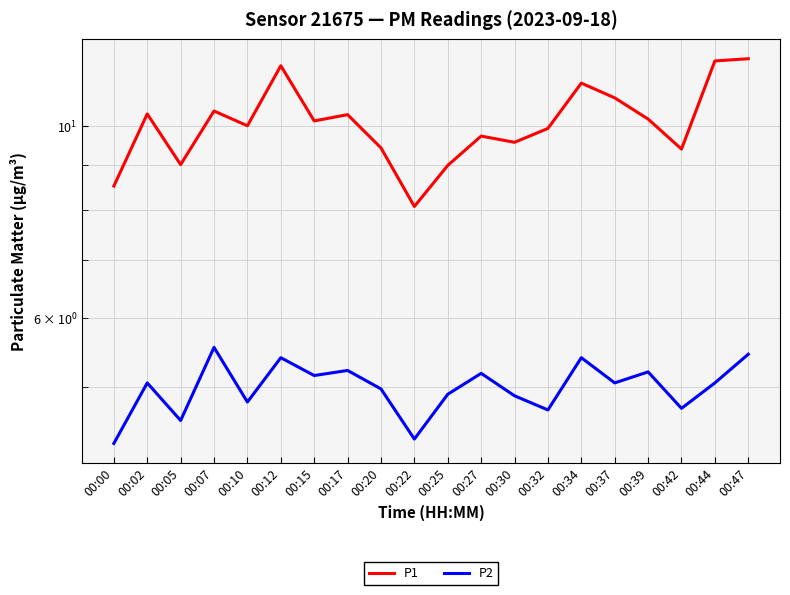

Is the value of P2 at 00:20 greater than the value of P1 at 00:17?

No